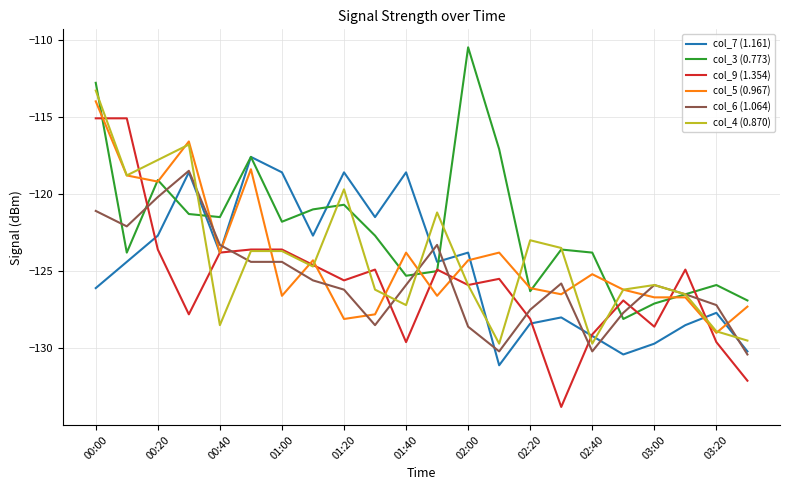

How many values in the col_3 (0.773) series exceed -122?

10